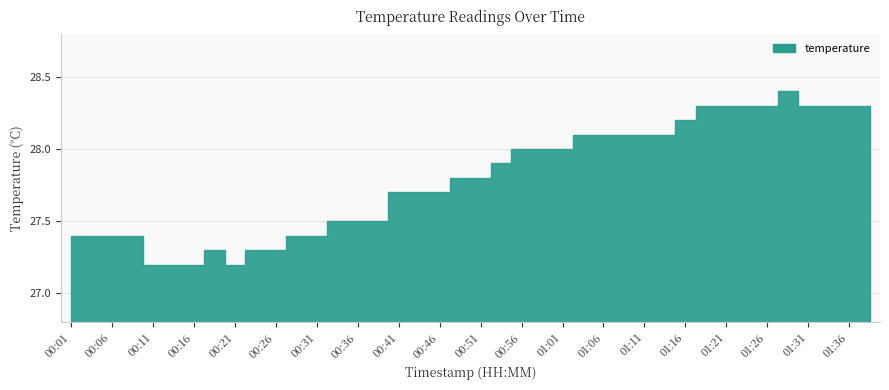

The value at 00:03 is 8.0. True or false?

False